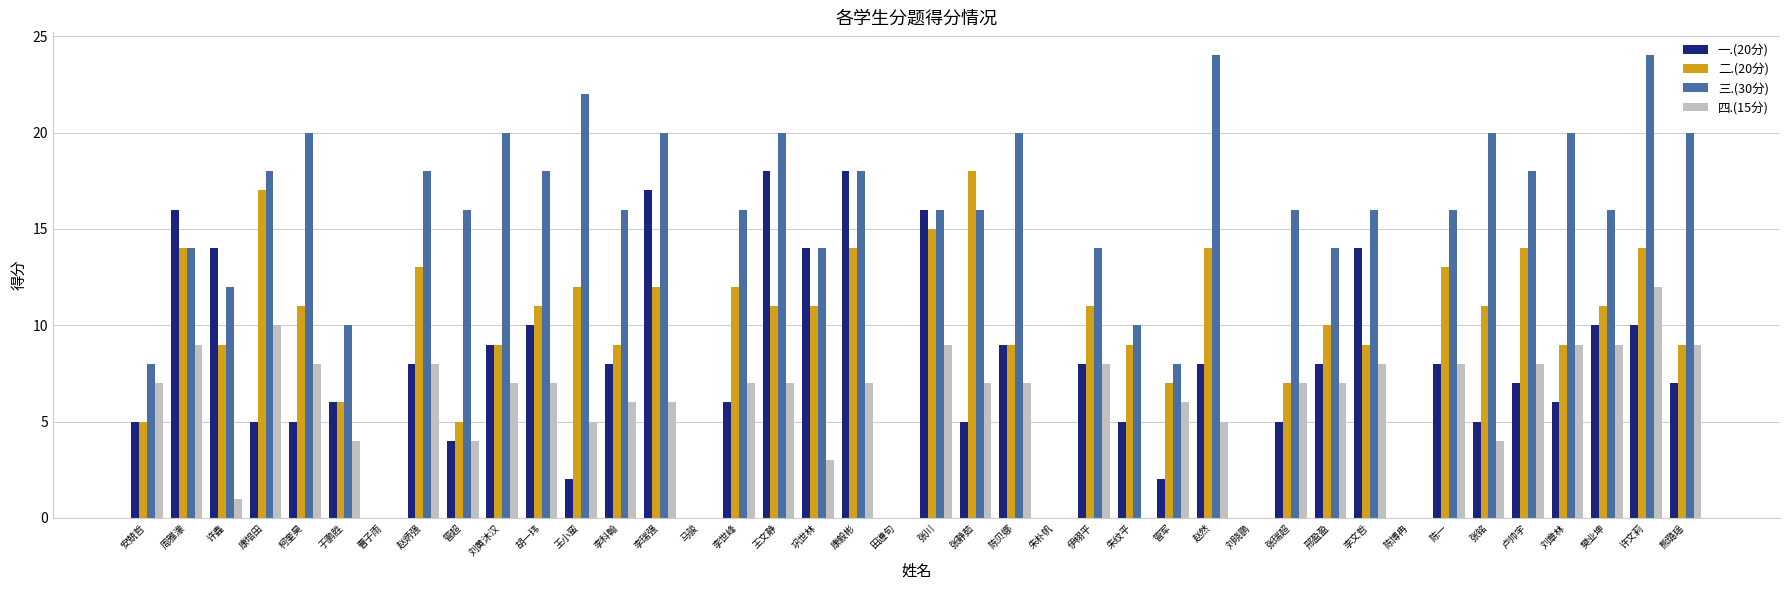

What is the maximum value shown in the chart?

24